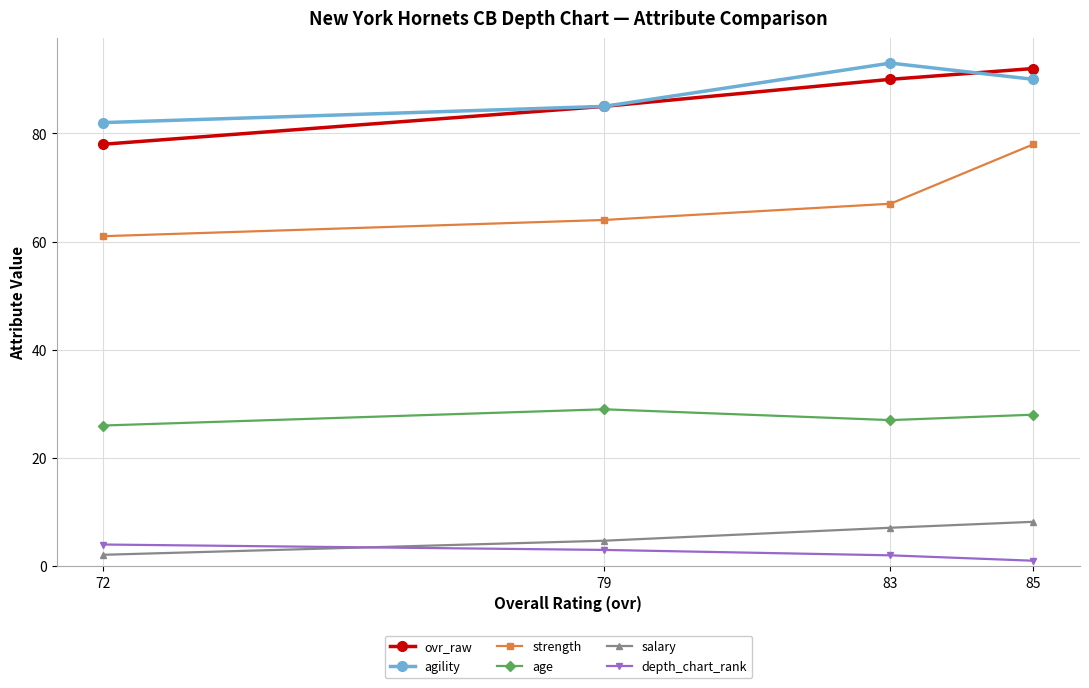

At how many categories does at least one series exceed 22?

4